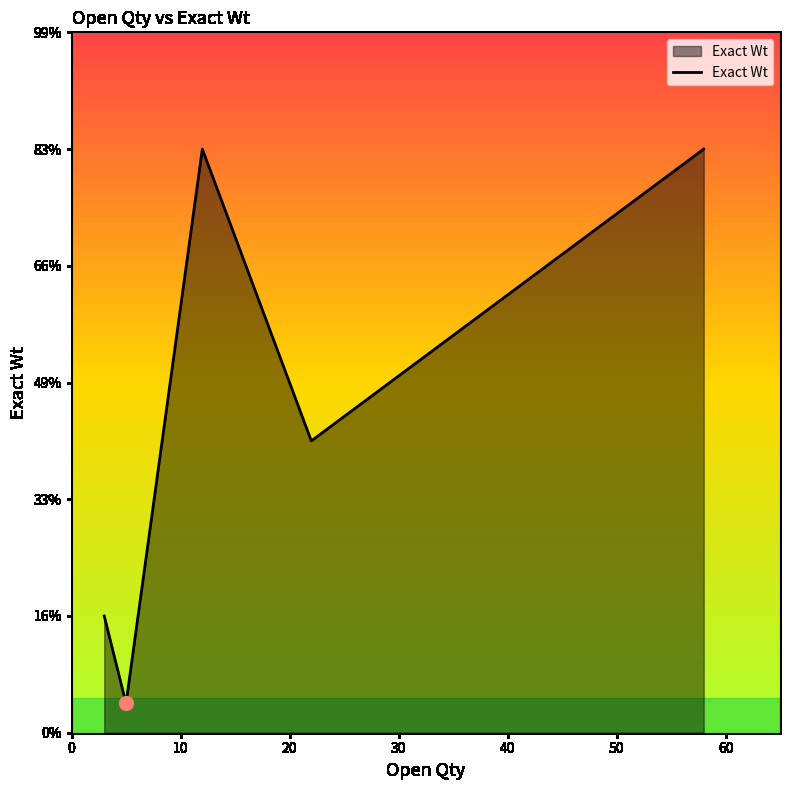

How many values exceed 5?

3